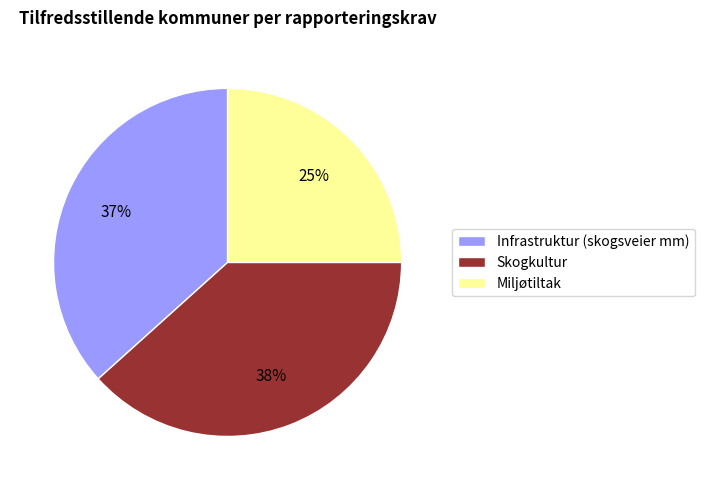

Does any single category account for the majority?

No